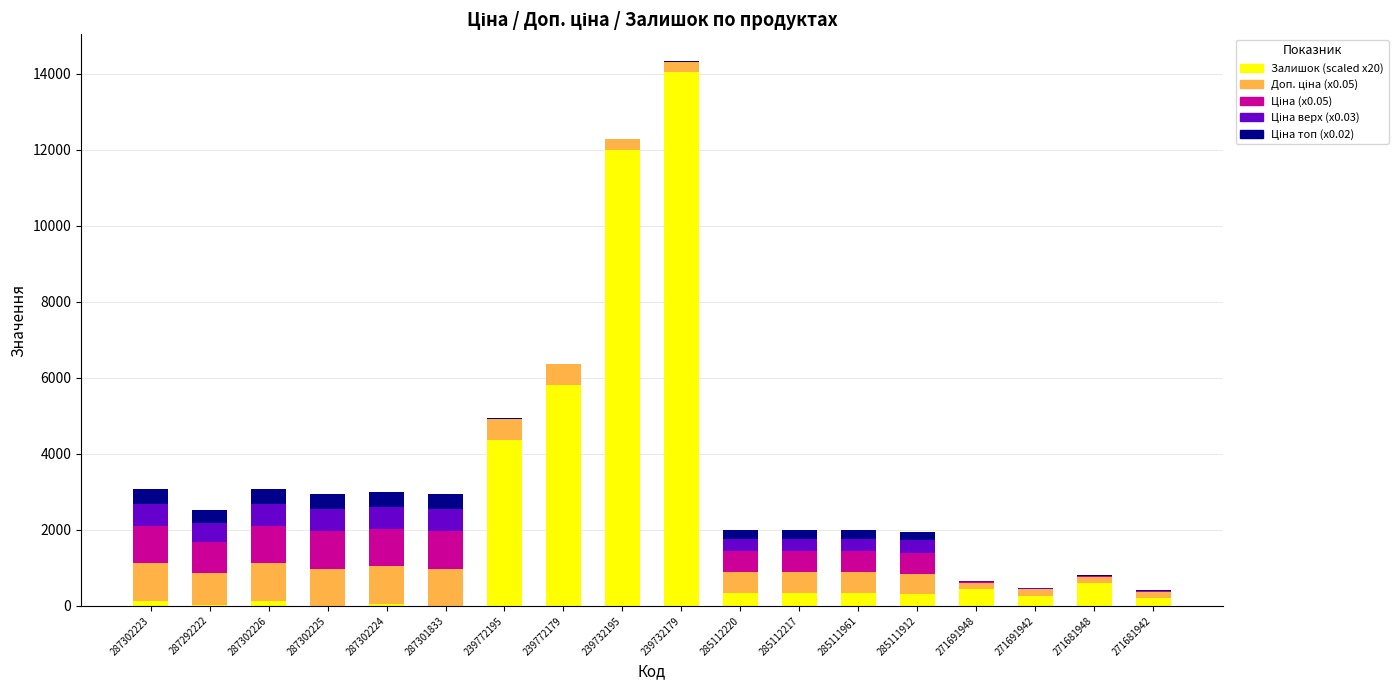

At which category is the sum across all series the highest?

239732179